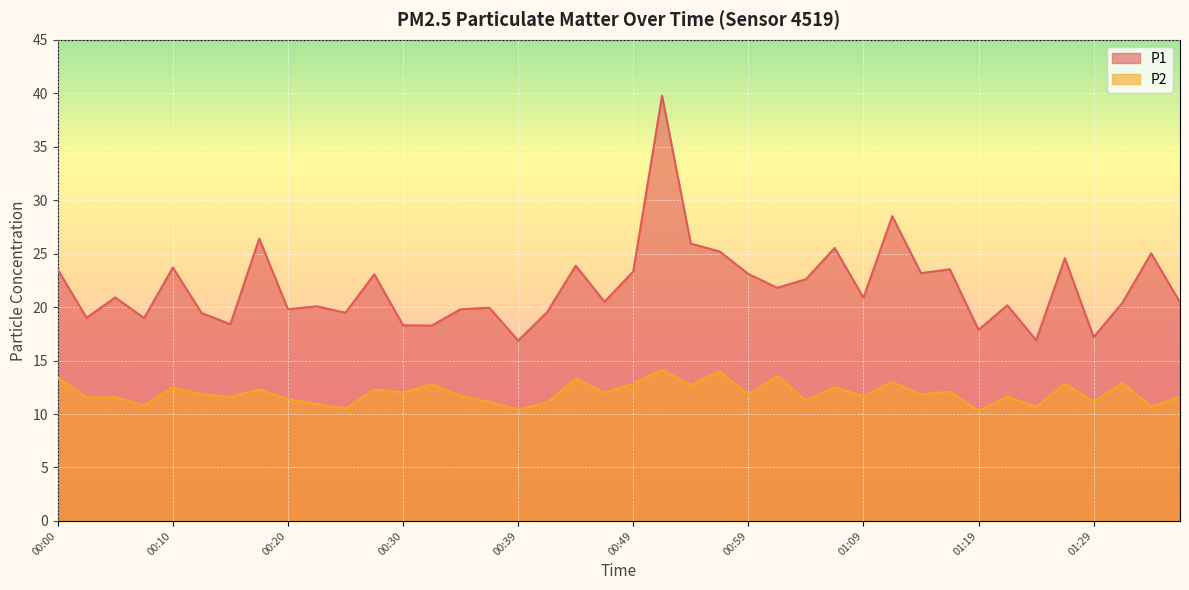

At how many categories does at least one series exceed 34?

1